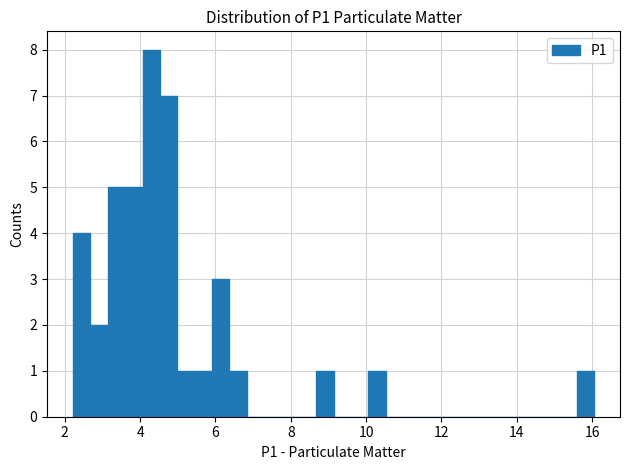

Around what value on the x-axis is the tallest bar? Give the approximate position of its centre, as read against the axis.

4.2